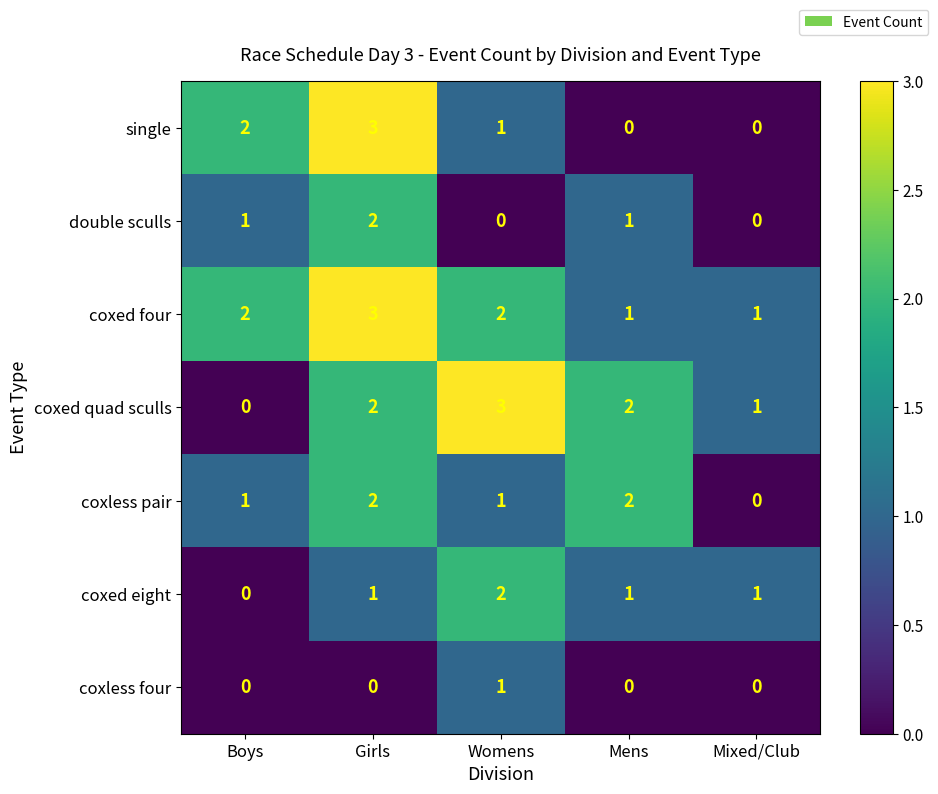

What is the sum of the coxed four values at Boys and Girls?

5